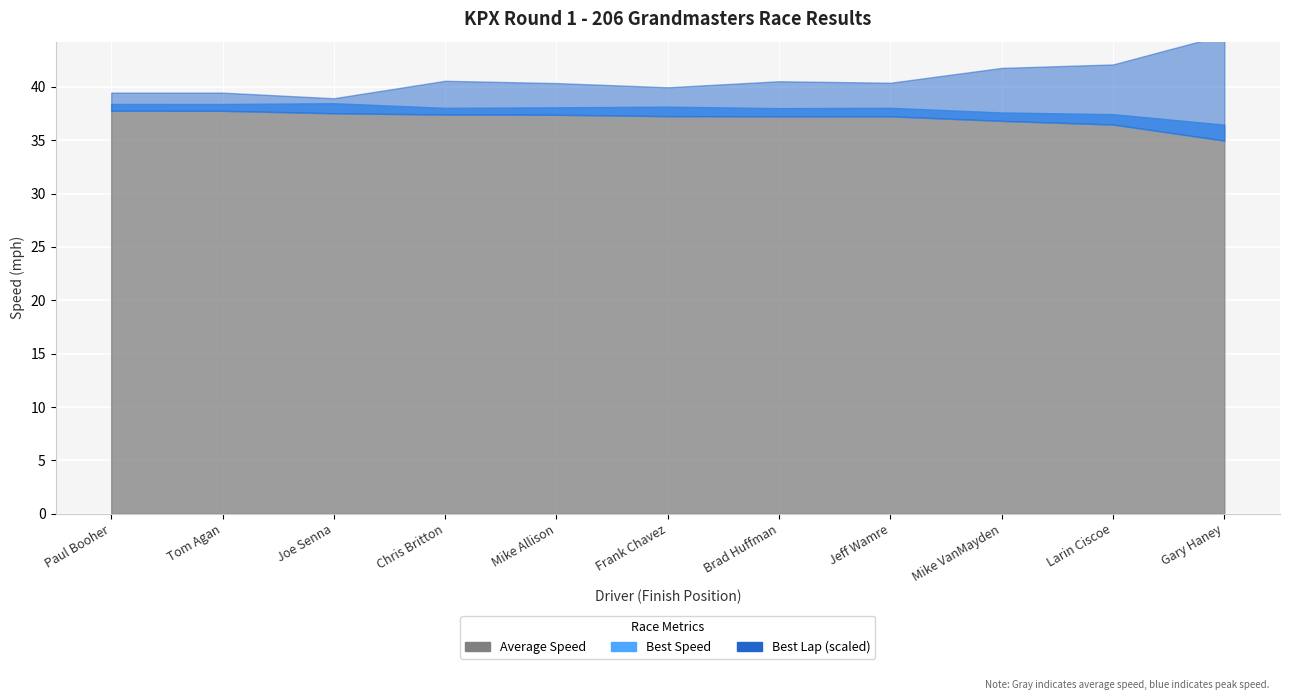

True or false: Total Time has a value of 575.3 at Larin Ciscoe.

False